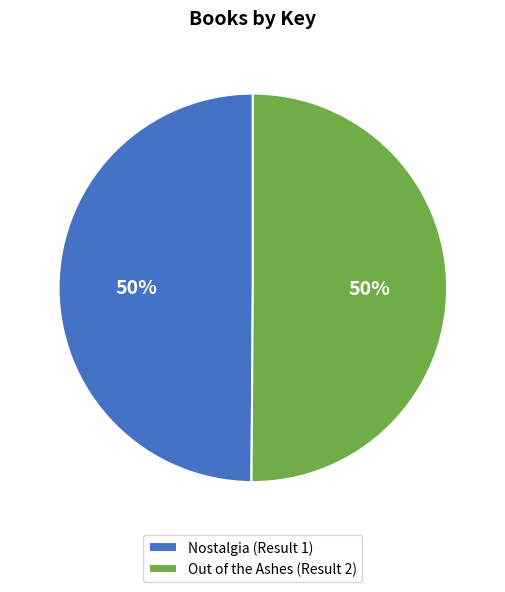

How many slices are in this pie chart?

2